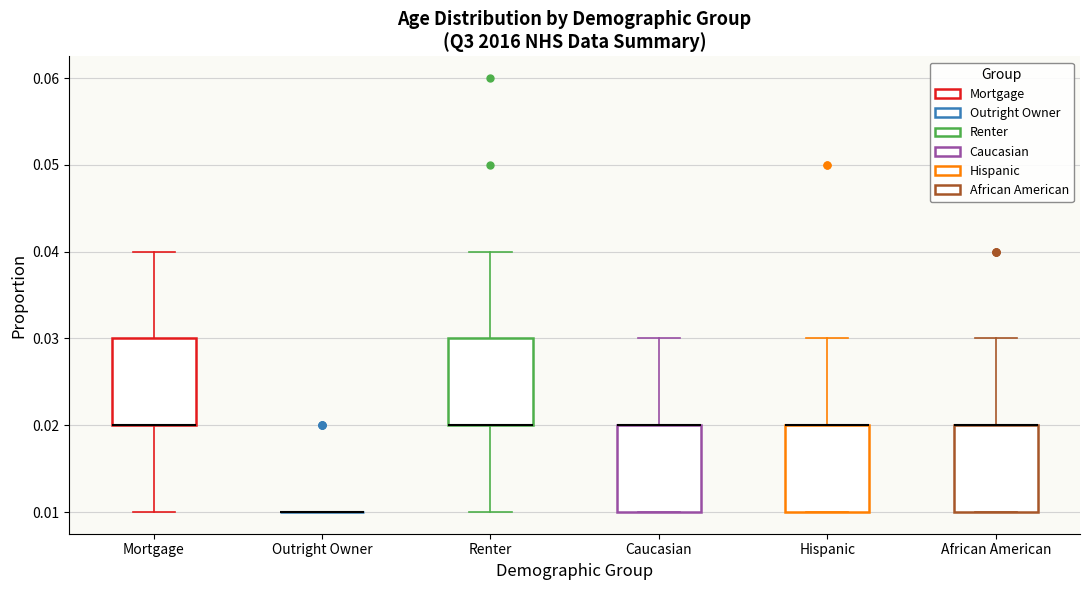

Reading left to right, transcribe this box plot: for each box, give where its median line is, the range the box spans, and where its two whiskers end, as read against the y-axis. The values are not printed on the chart, so give them approximately, as read against the axis.

Mortgage: median 0.02 (drawn on the box's lower edge), box 0.02 to 0.03, whiskers 0.01 to 0.04
Outright Owner: box collapsed to a line at 0.01, whiskers 0.01 to 0.01
Renter: median 0.02 (drawn on the box's lower edge), box 0.02 to 0.03, whiskers 0.01 to 0.04
Caucasian: median 0.02 (drawn on the box's upper edge), box 0.01 to 0.02, whiskers 0.01 to 0.03
Hispanic: median 0.02 (drawn on the box's upper edge), box 0.01 to 0.02, whiskers 0.01 to 0.03
African American: median 0.02 (drawn on the box's upper edge), box 0.01 to 0.02, whiskers 0.01 to 0.03